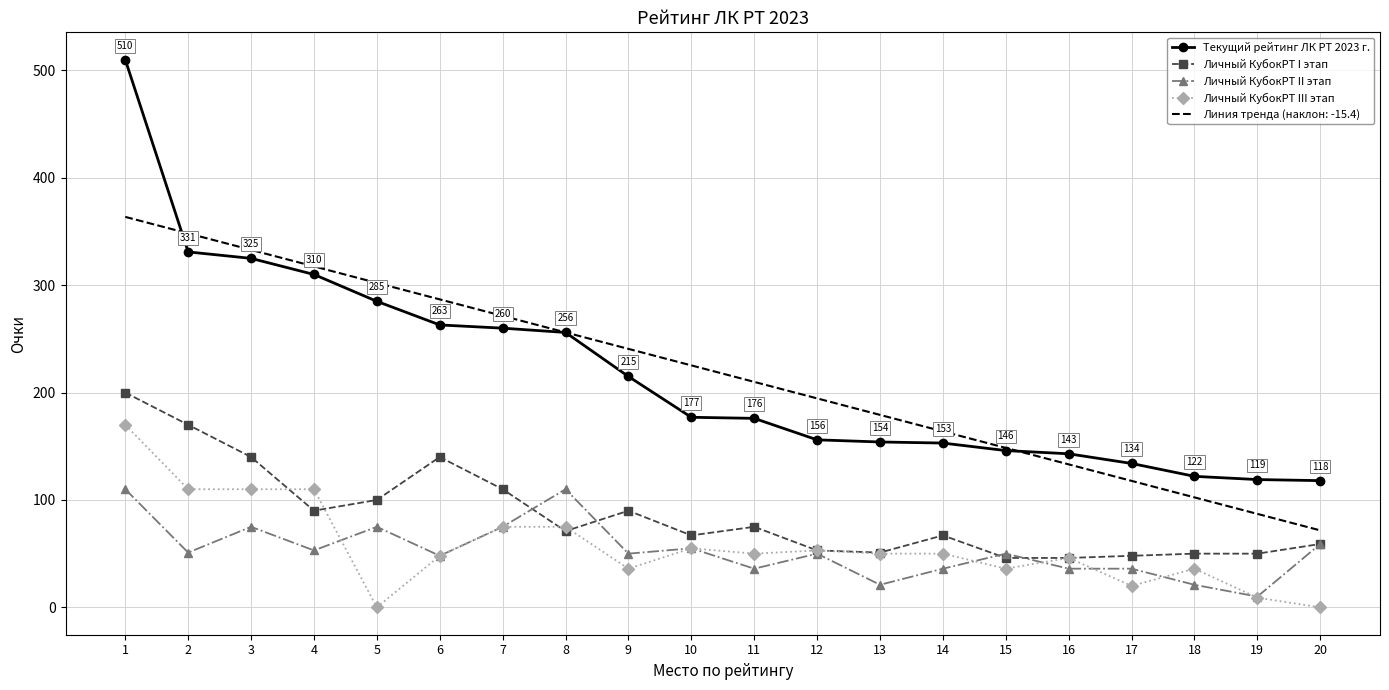

Read the Личный КубокРТ II этап value at 8.

110.0